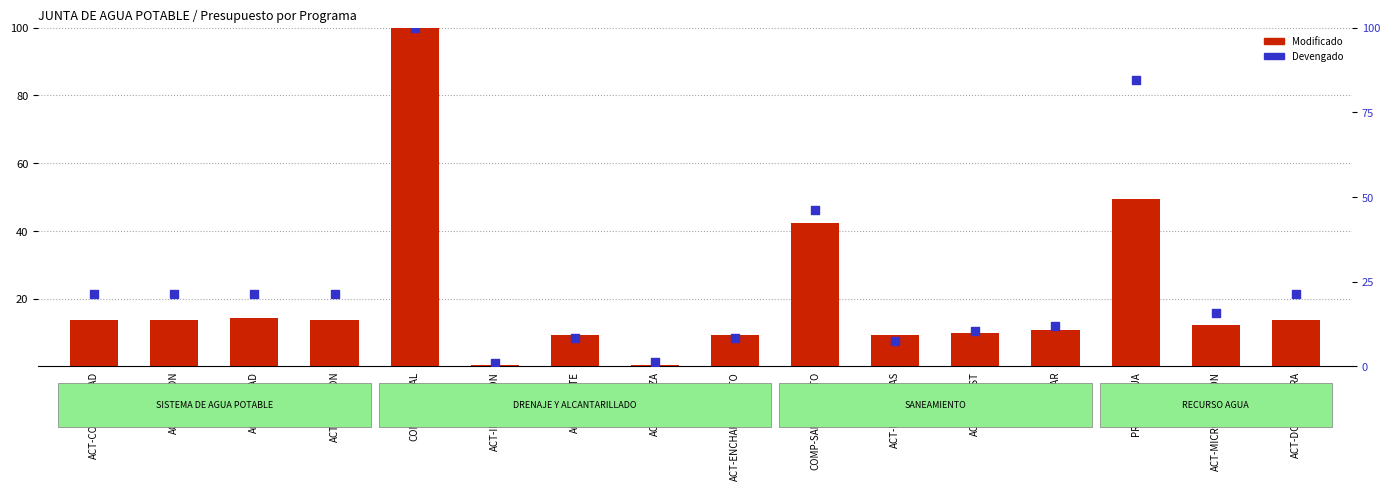

Which series contains the lowest Y value?

Modificado